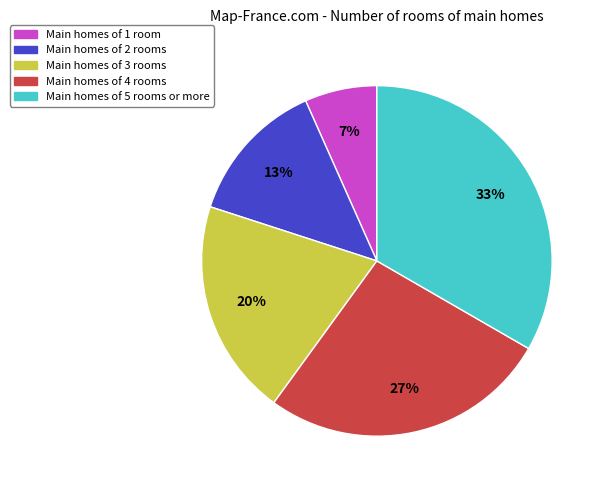

Is the sum of Main homes of 1 room and Main homes of 3 rooms greater than half?

No